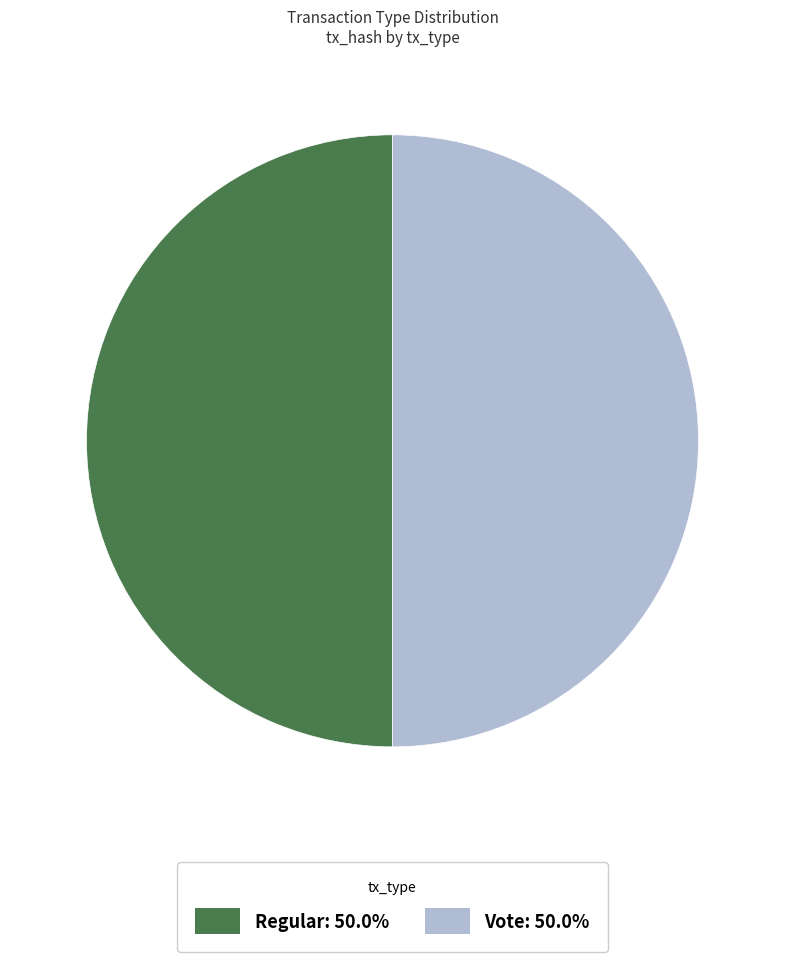

Approximately how many times larger is the value at Regular: 50.0% compared to Vote: 50.0%?

1.0